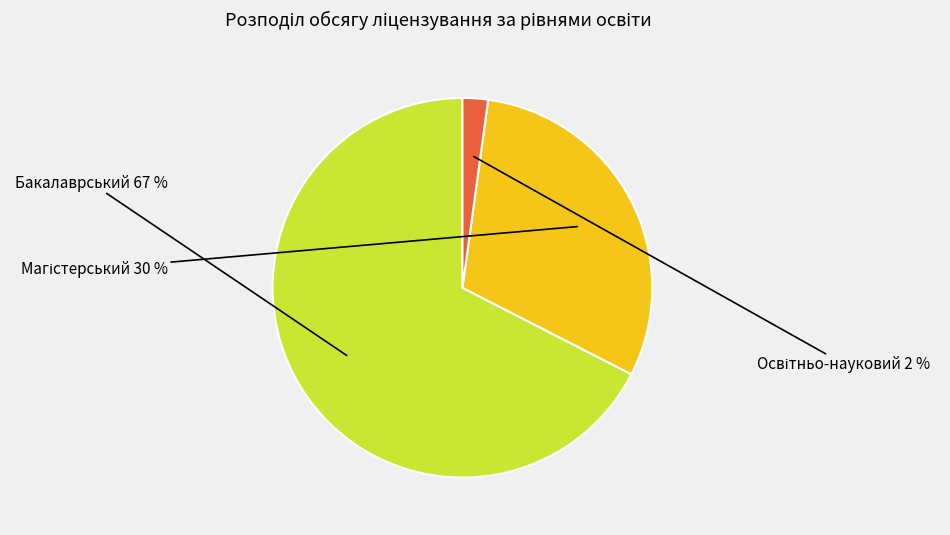

To the nearest percent, what is the average slice percentage?

33%